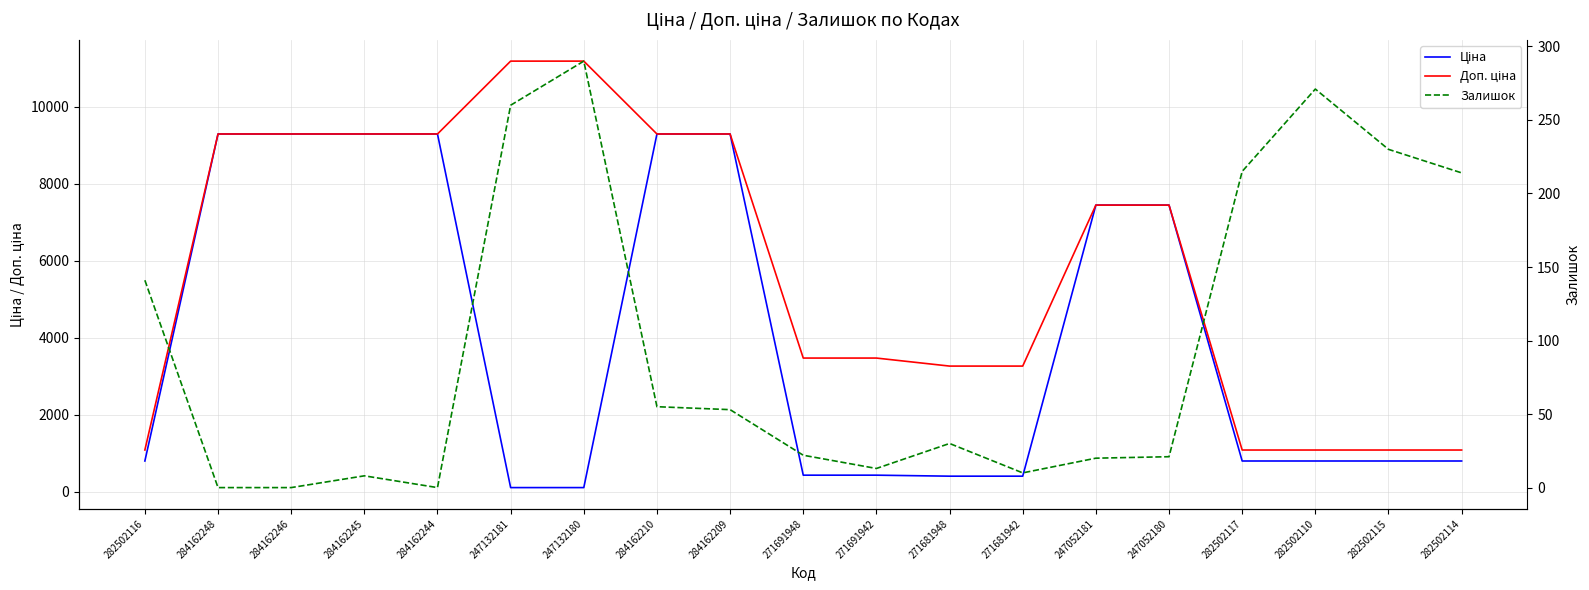

What position from the right is 282502117?

4